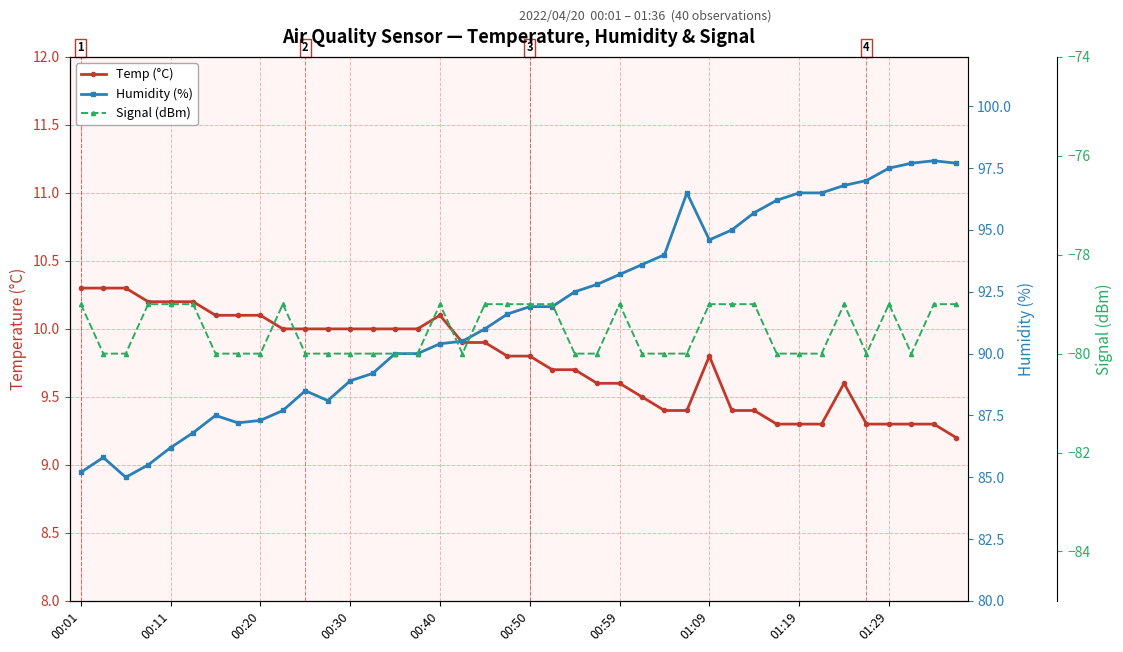

What is the greatest value displayed?

97.8